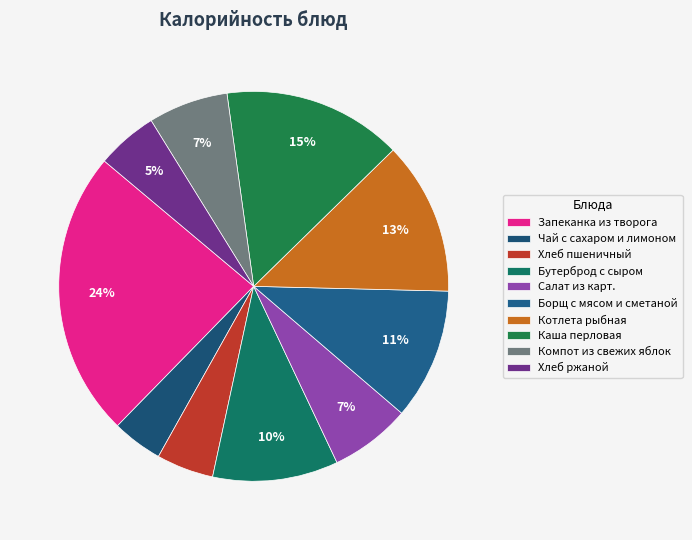

Which slice is the largest?

Запеканка из творога